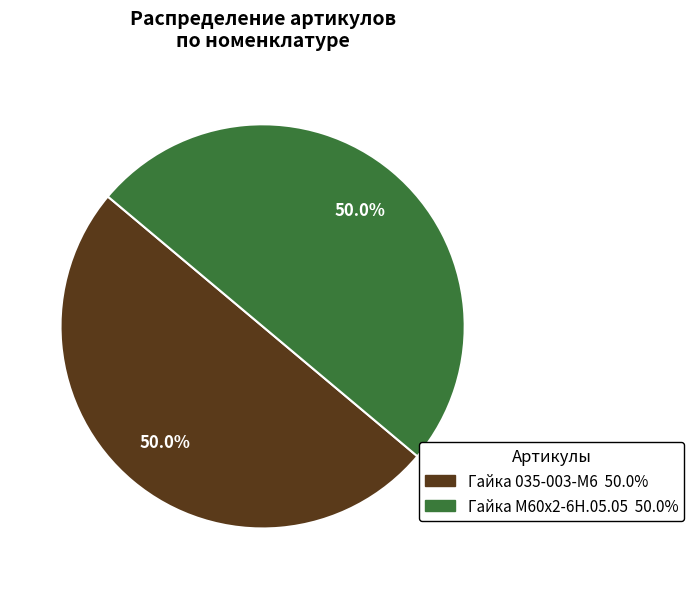

What is the ratio of the value at Гайка М60х2-6Н.05.05 to the value at Гайка 035-003-М6?

1.0